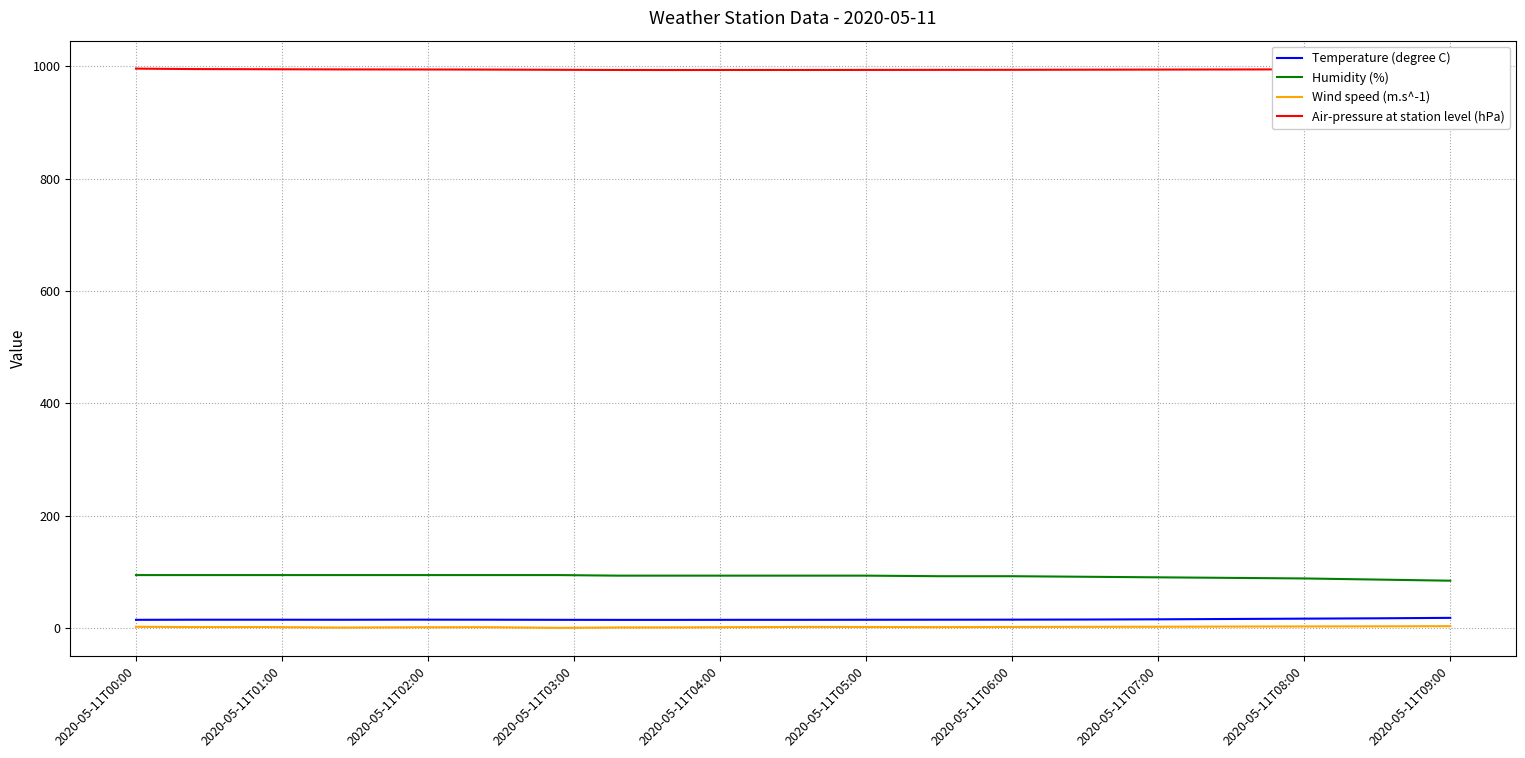

Which series has the largest total across all categories?

Air-pressure at station level (hPa)